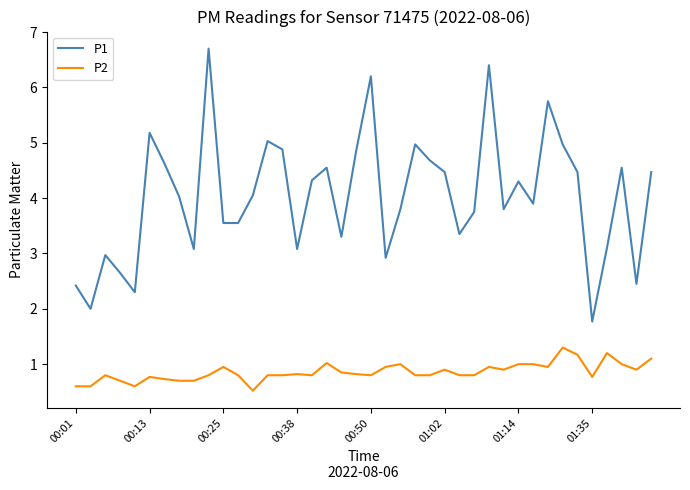

What is the difference between the maximum and minimum values in the P2 series?

0.8